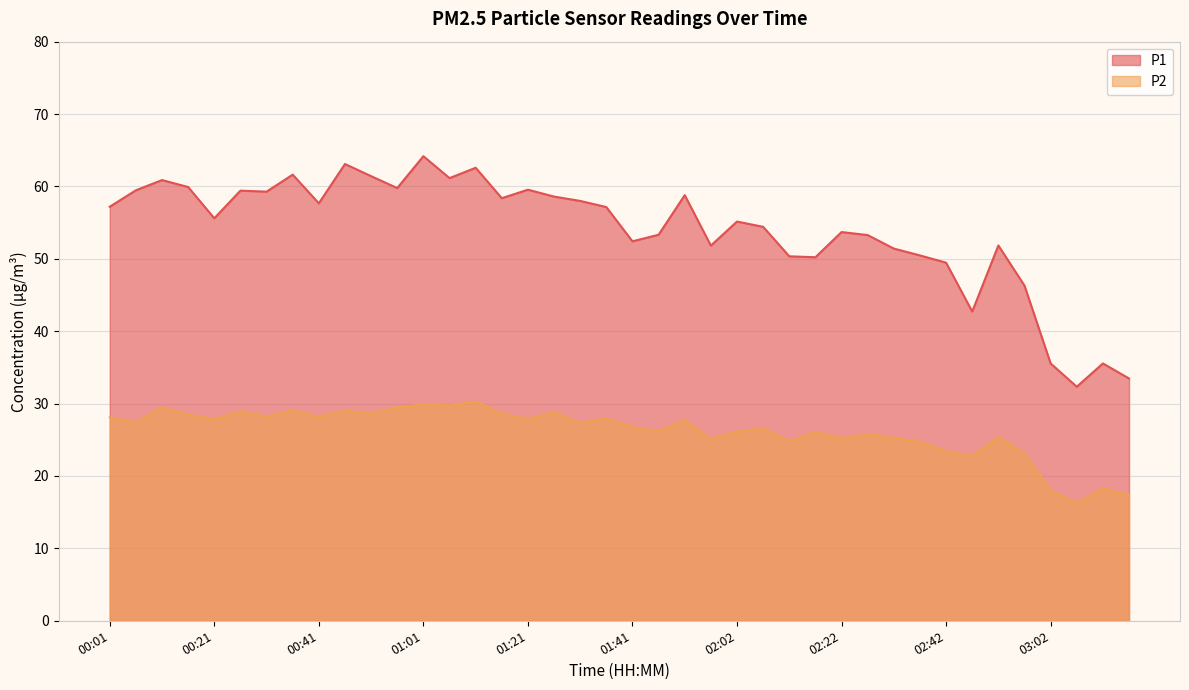

Where is the first local minimum for P1?

00:21